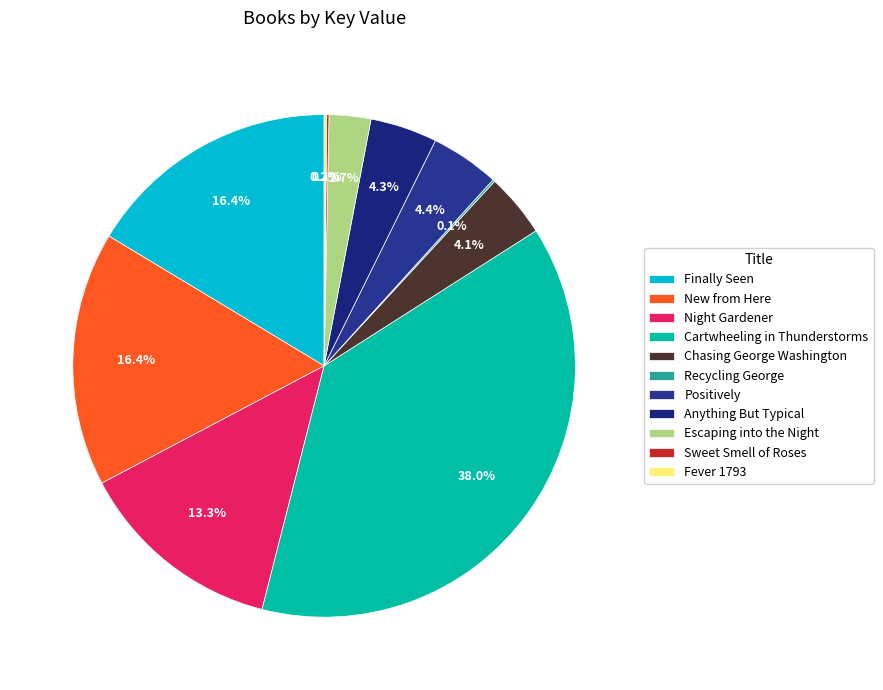

Which slice is the smallest?

Recycling George